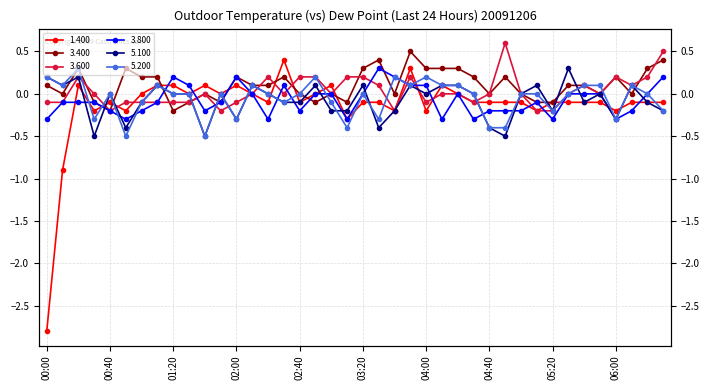

What is the difference between the maximum and second lowest values in the 3.600 series?

0.8